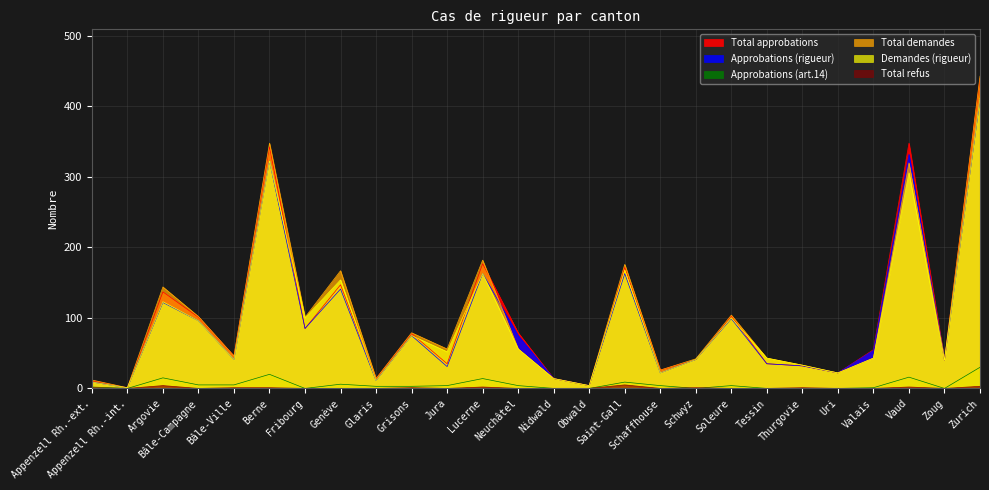

Between which two adjacent categories do Total demandes and Total approbations first intersect?

Lucerne and Neuchâtel